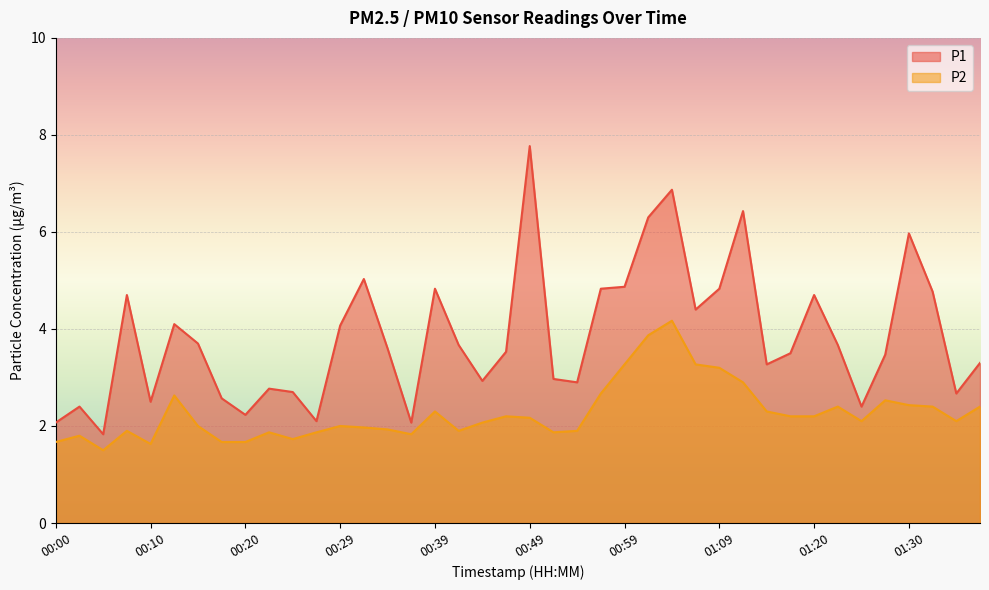

True or false: P1 and P2 cross at least once.

False